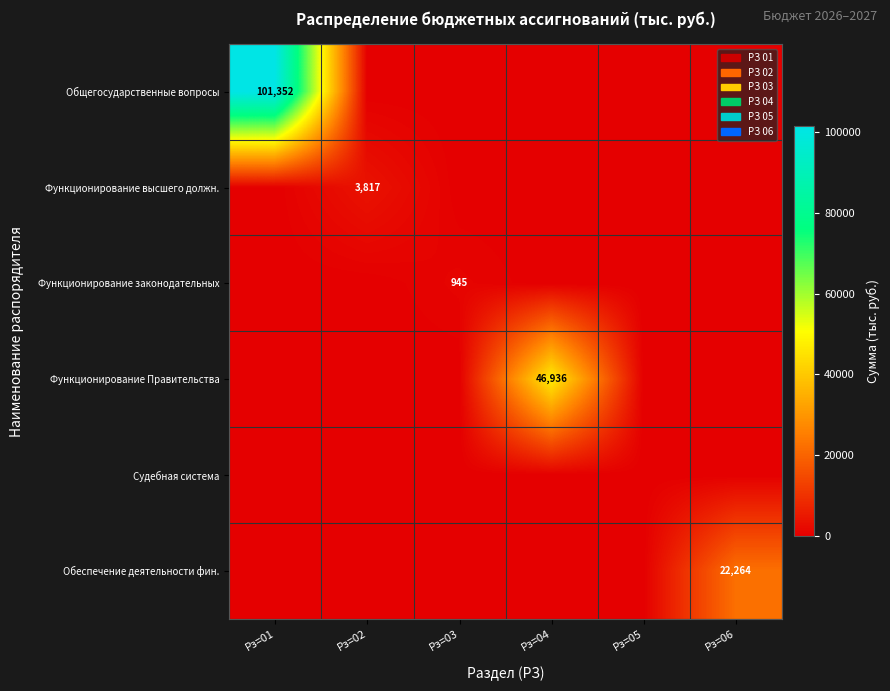

The Общегосударственные вопросы series shows 47877.3 at Рз=01. True or false?

False